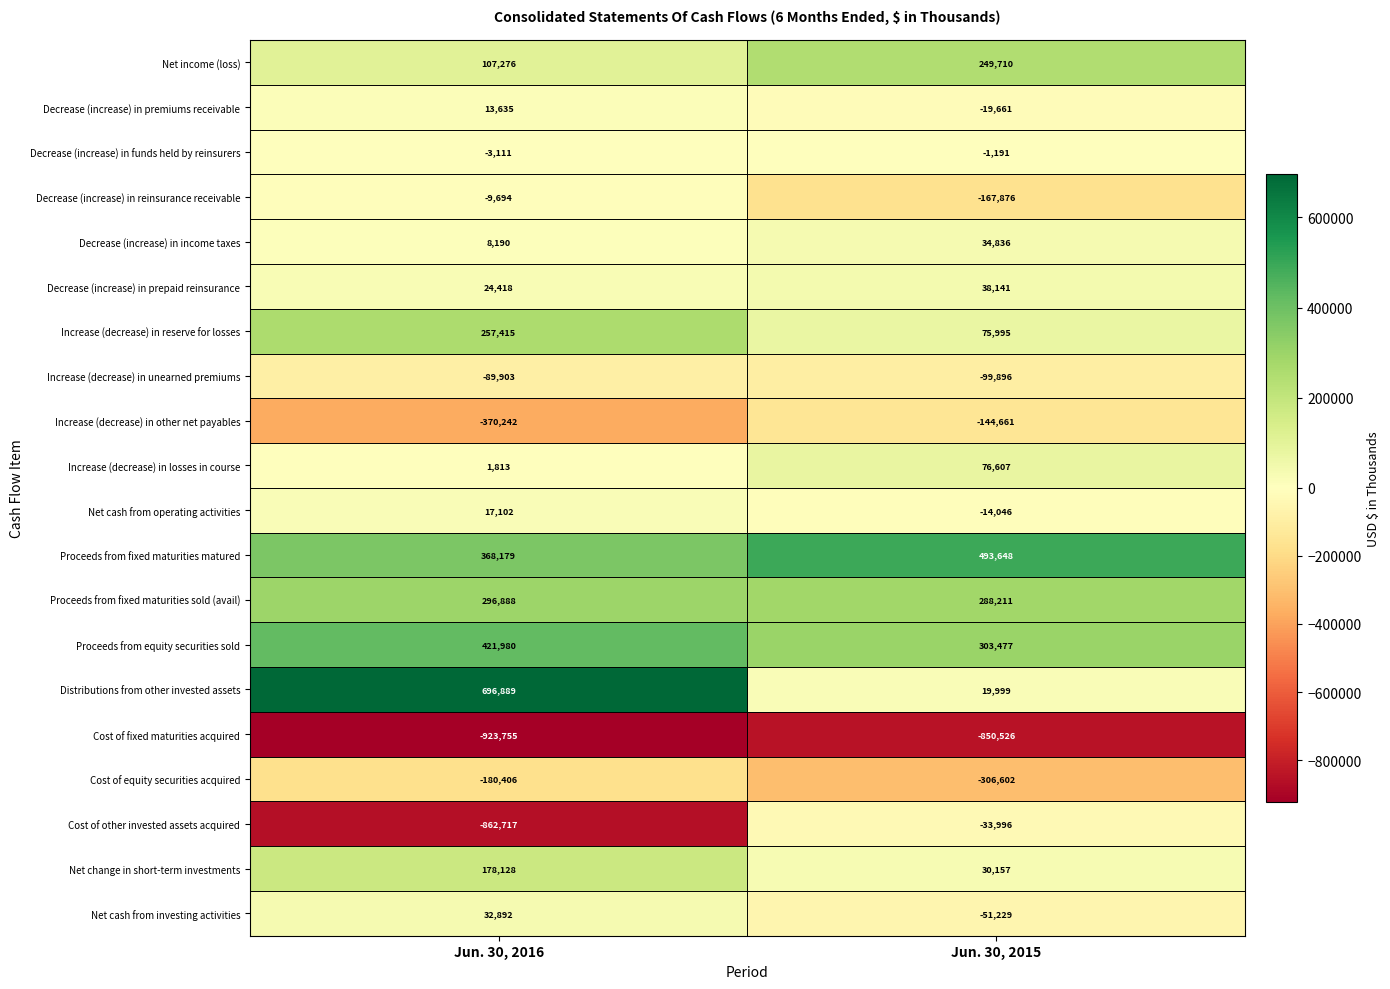

Which category has the lowest value in the Decrease (increase) in funds held by reinsurers series?

Jun. 30, 2016